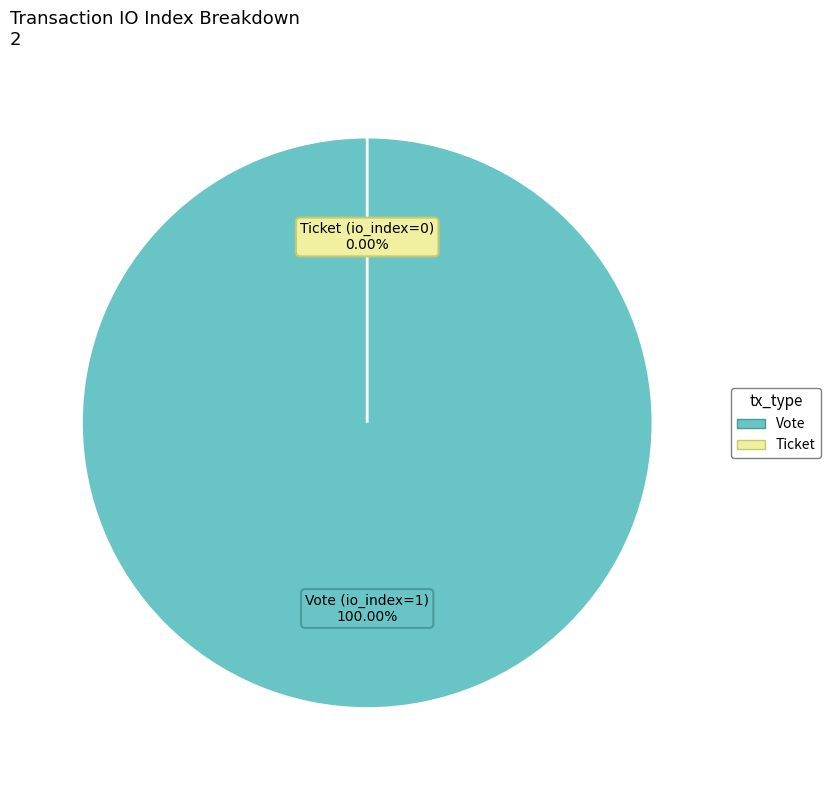

To the nearest percent, what is the combined percentage of Ticket (io_index=0) and Vote (io_index=1)?

100%